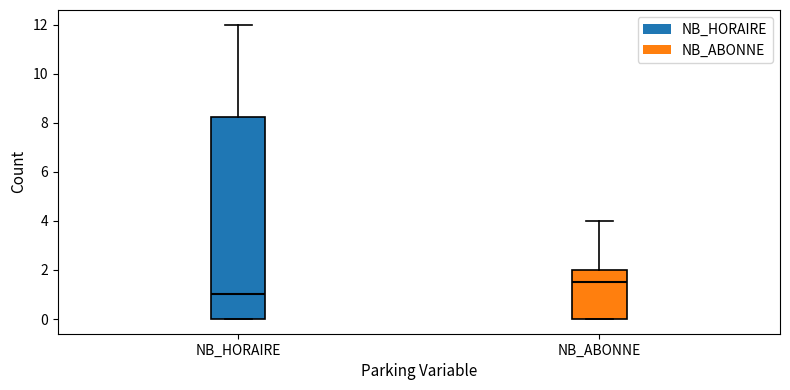

Reading left to right, transcribe this box plot: for each box, give where its median line is, the range the box spans, and where its two whiskers end, as read against the y-axis. The values are not printed on the chart, so give them approximately, as read against the axis.

NB_HORAIRE: median 1.0, box 0.0 to 8.2, whiskers 0.0 to 12.0
NB_ABONNE: median 1.6, box 0.0 to 2.0, whiskers 0.0 to 4.0